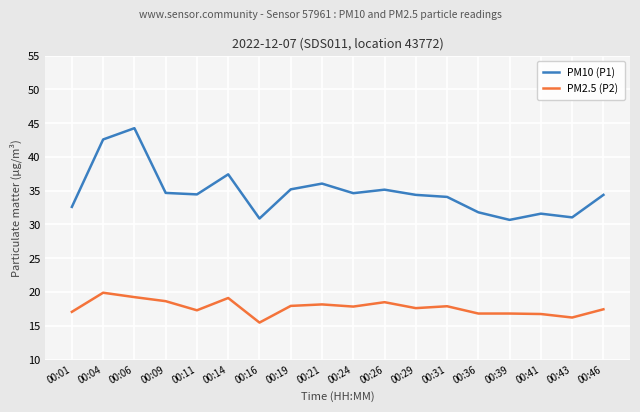

List the series in order of their overall mean, lowest first.

PM2.5 (P2), PM10 (P1)